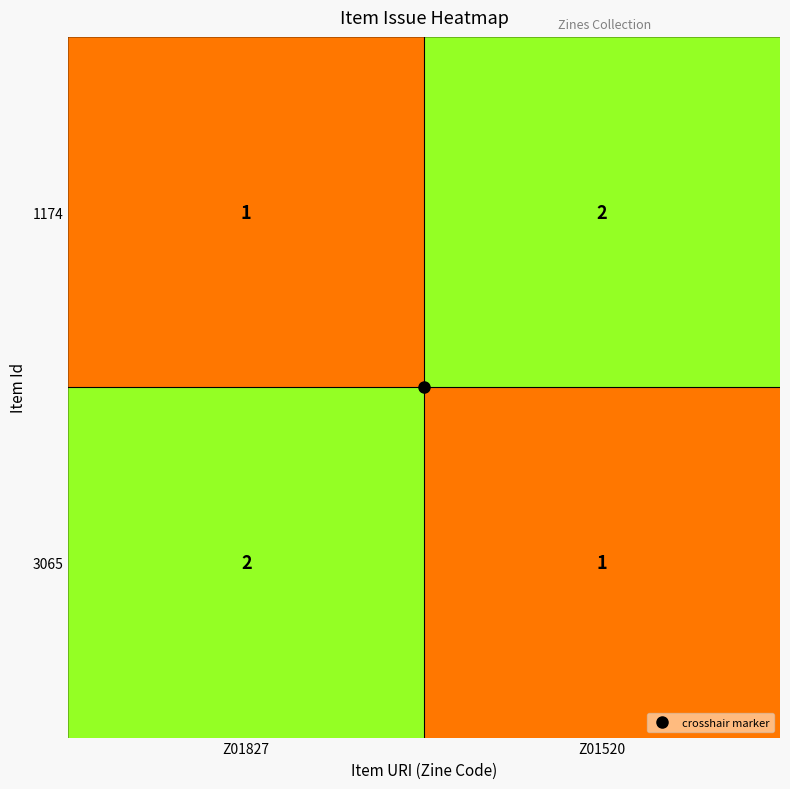

Is the value of 3065 at Z01827 greater than the value of 1174 at Z01827?

Yes